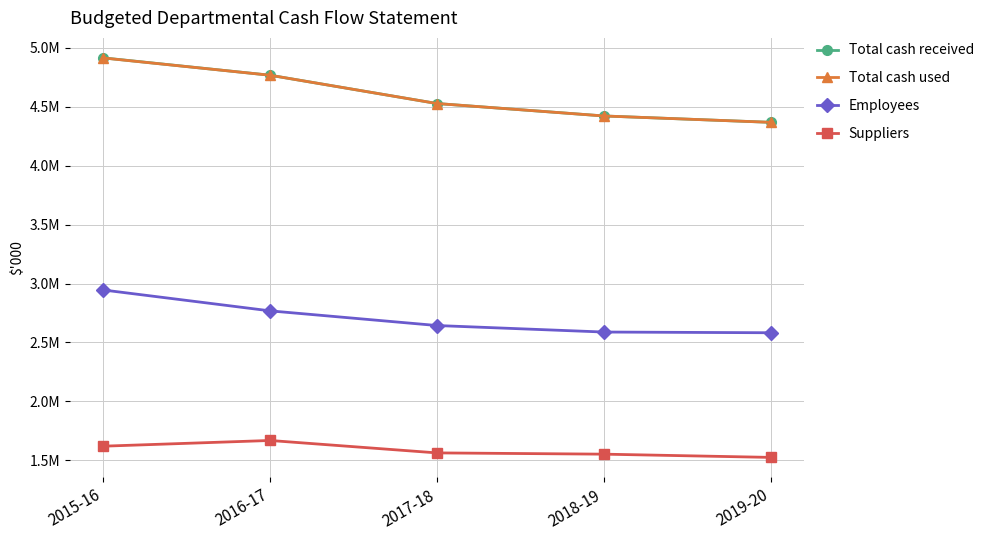

Is this an area chart (filled region under the line)?

No